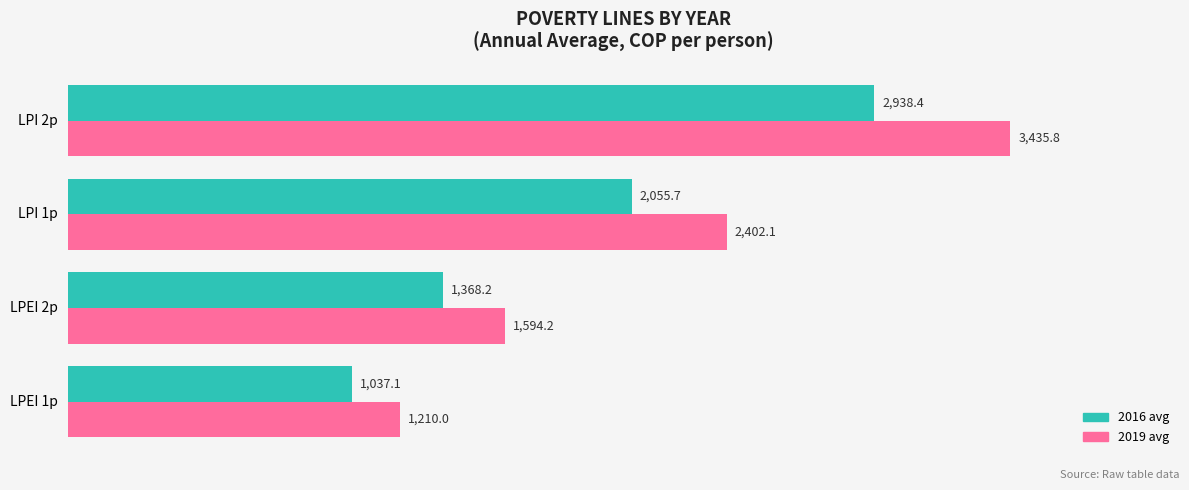

What is the difference between the highest and lowest values at LPEI 2p?

226.0